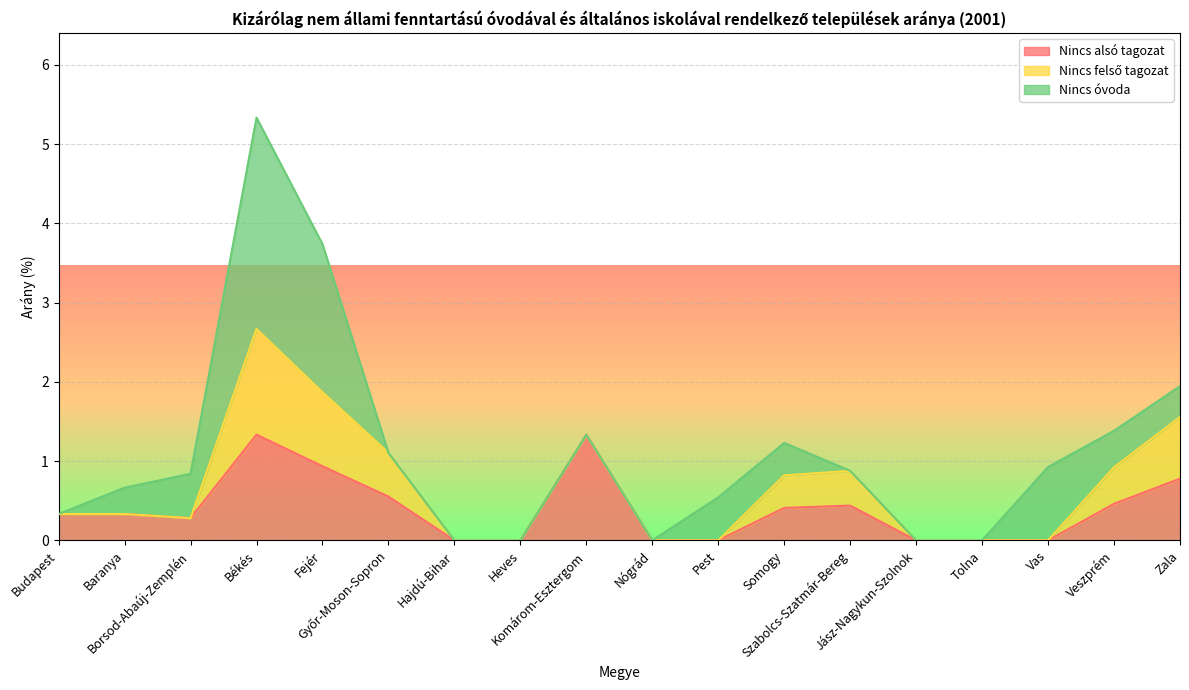

What is the value of the Nincs óvoda point at the 18th from the left?

0.4